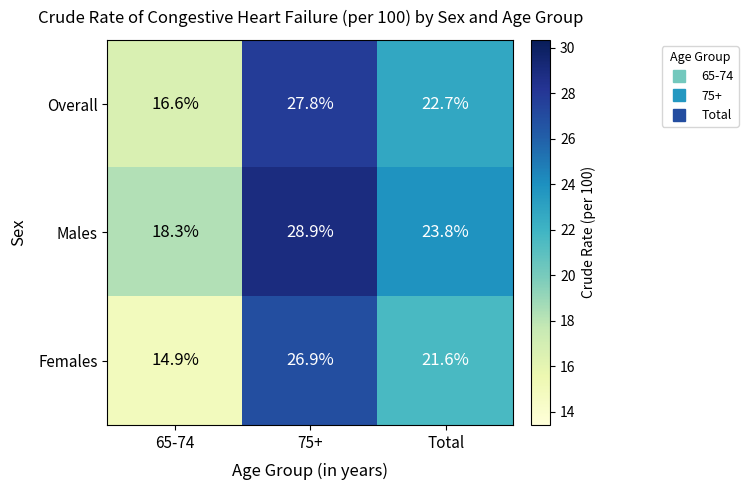

The Males series shows 23.8 at Total. True or false?

True